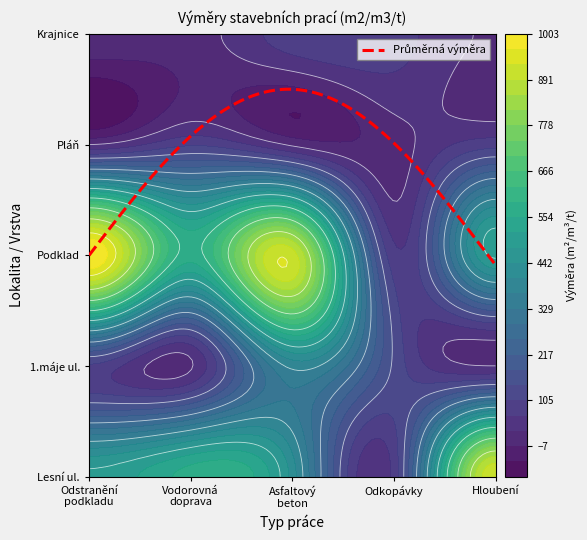

At which label does Vodorovná doprava reach its peak?

2